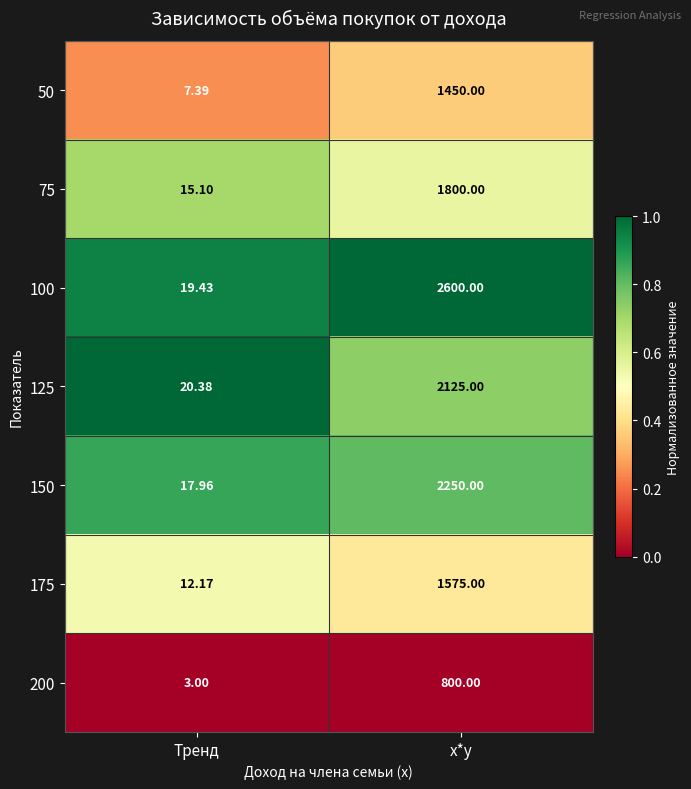

Where is 100 nearest to the value 1309?

Тренд